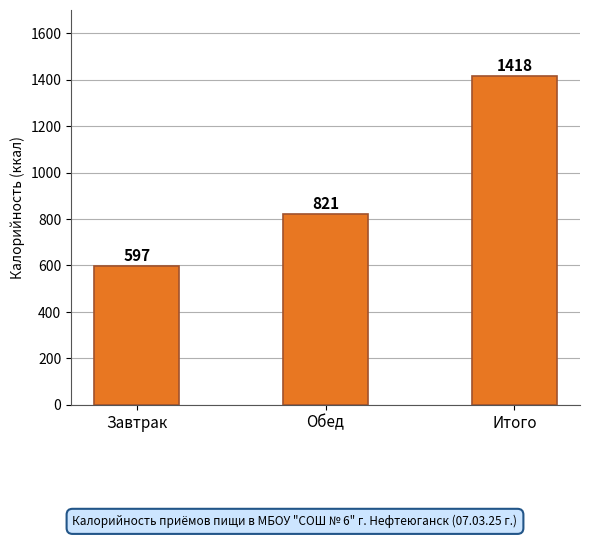

Does the chart contain any negative values?

No